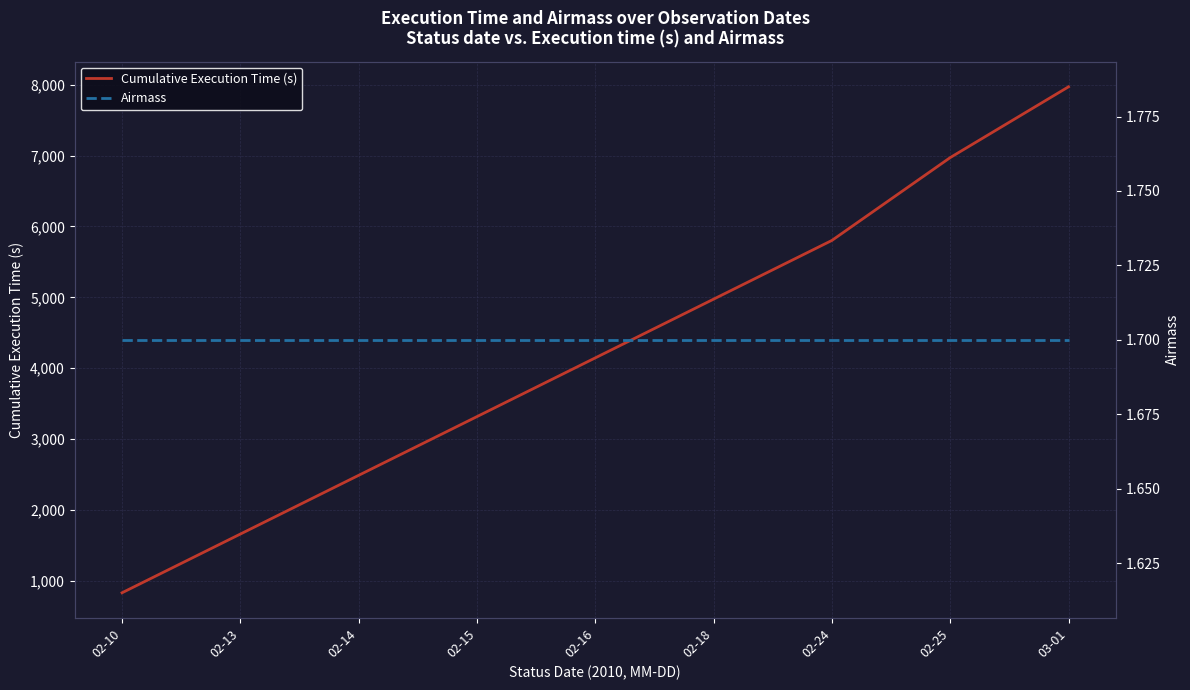

Is it true that Cumulative Execution Time (s) equals 1332.9 at 02-10?

False